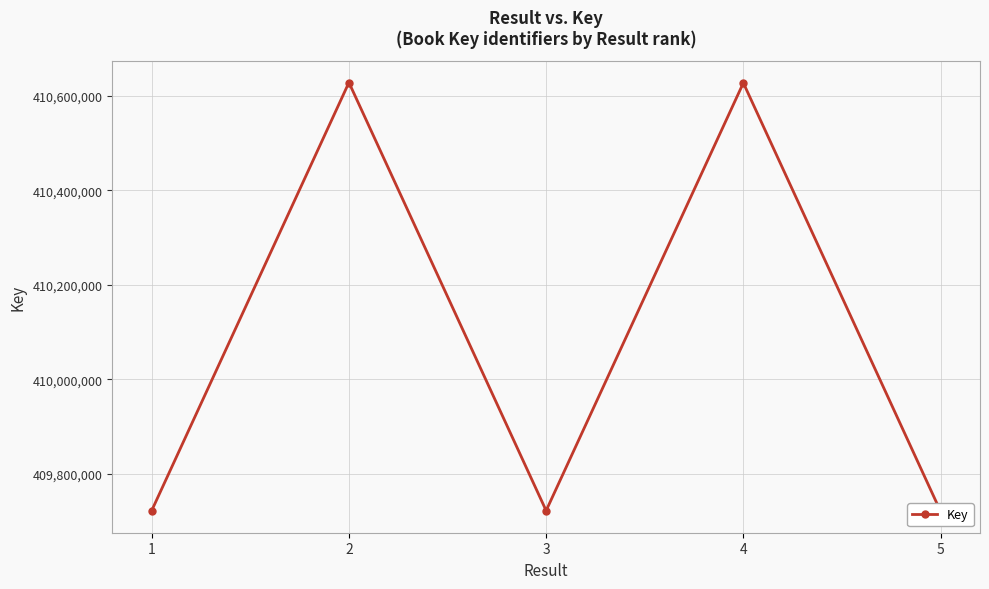

The value at 5 is 409720127. True or false?

True